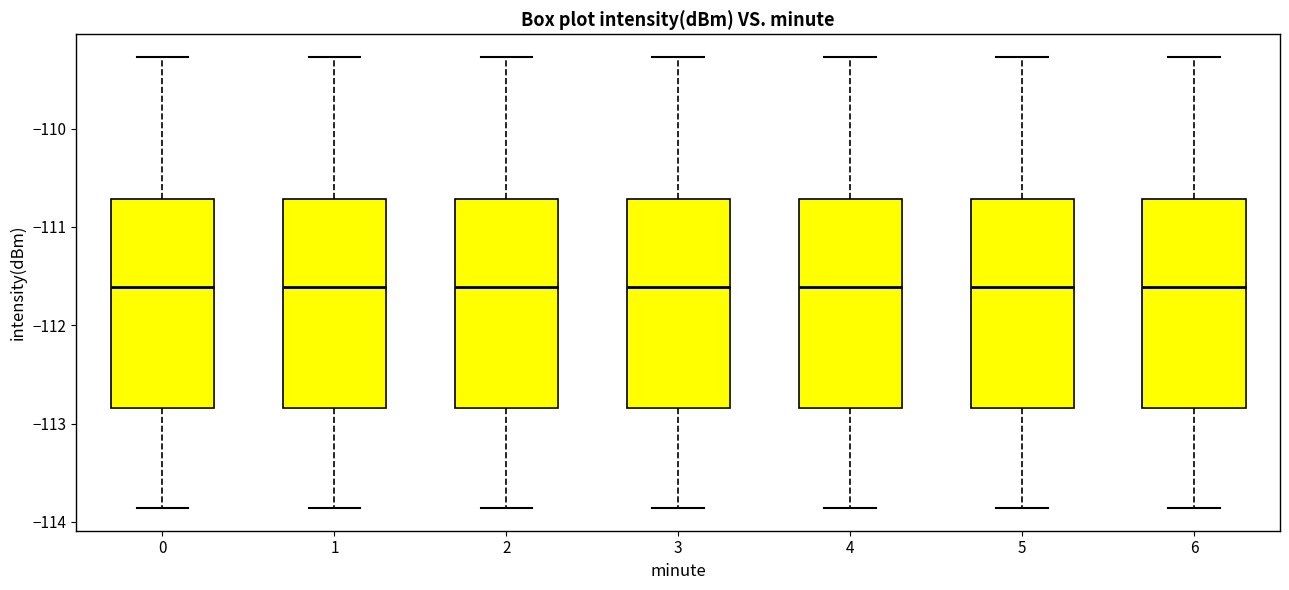

Reading left to right, transcribe this box plot: for each box, give where its median line is, the range the box spans, and where its two whiskers end, as read against the y-axis. The values are not printed on the chart, so give them approximately, as read against the axis.

0: median -111.6, box -112.8 to -110.7, whiskers -113.9 to -109.3
1: median -111.6, box -112.8 to -110.7, whiskers -113.9 to -109.3
2: median -111.6, box -112.8 to -110.7, whiskers -113.9 to -109.3
3: median -111.6, box -112.8 to -110.7, whiskers -113.9 to -109.3
4: median -111.6, box -112.8 to -110.7, whiskers -113.9 to -109.3
5: median -111.6, box -112.8 to -110.7, whiskers -113.9 to -109.3
6: median -111.6, box -112.8 to -110.7, whiskers -113.9 to -109.3